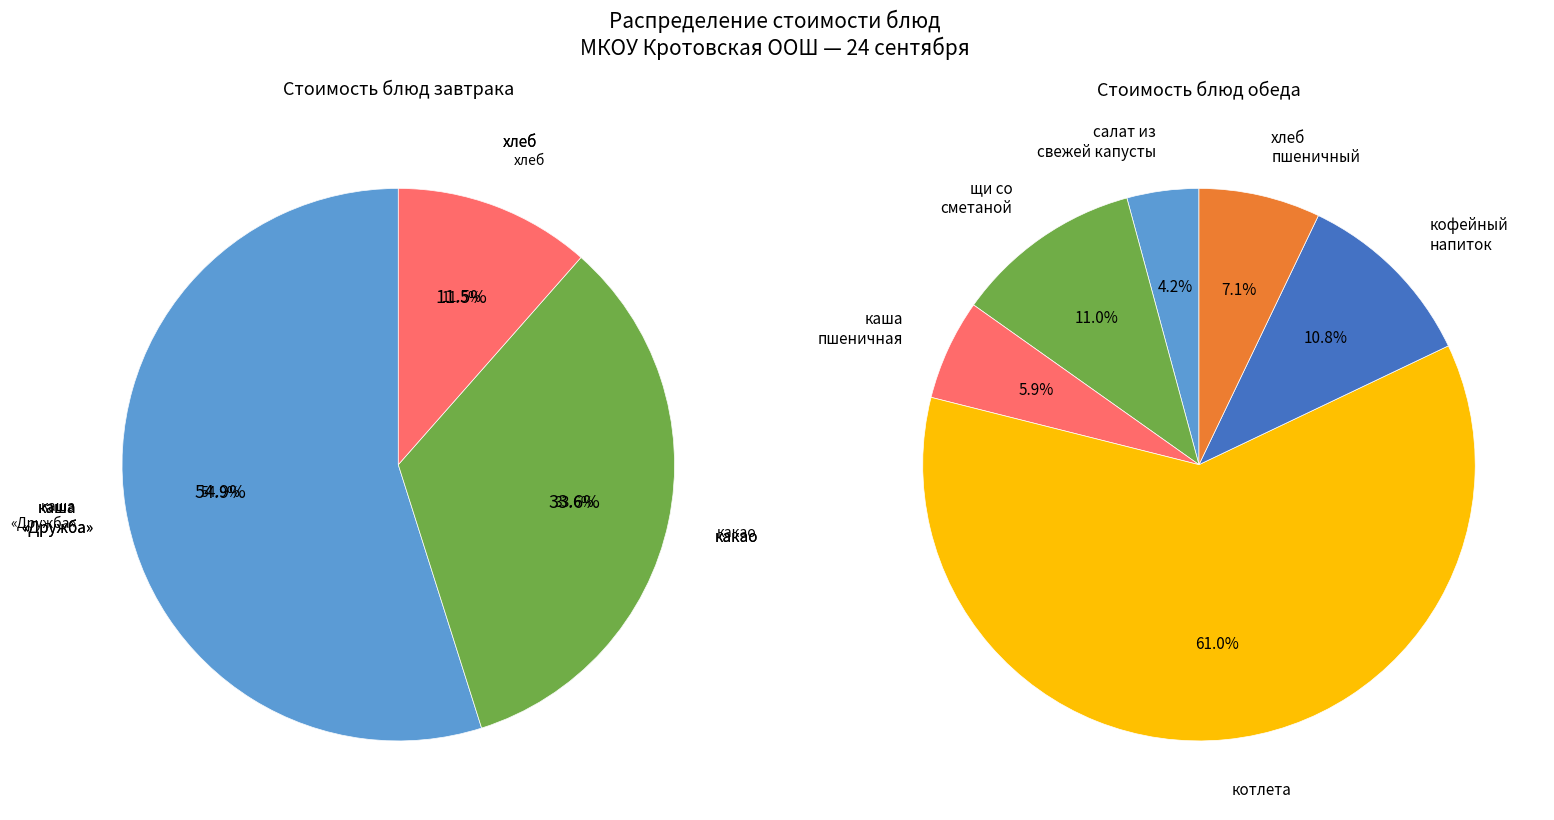

How many slices are in this pie chart?

9